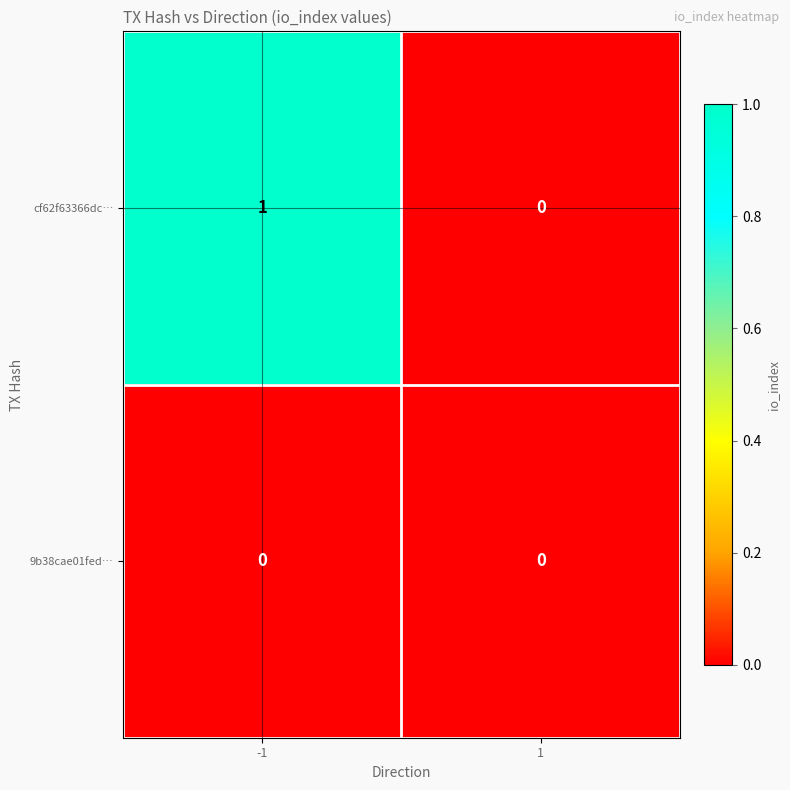

Which series has the largest range (max minus min)?

cf62f63366dc…